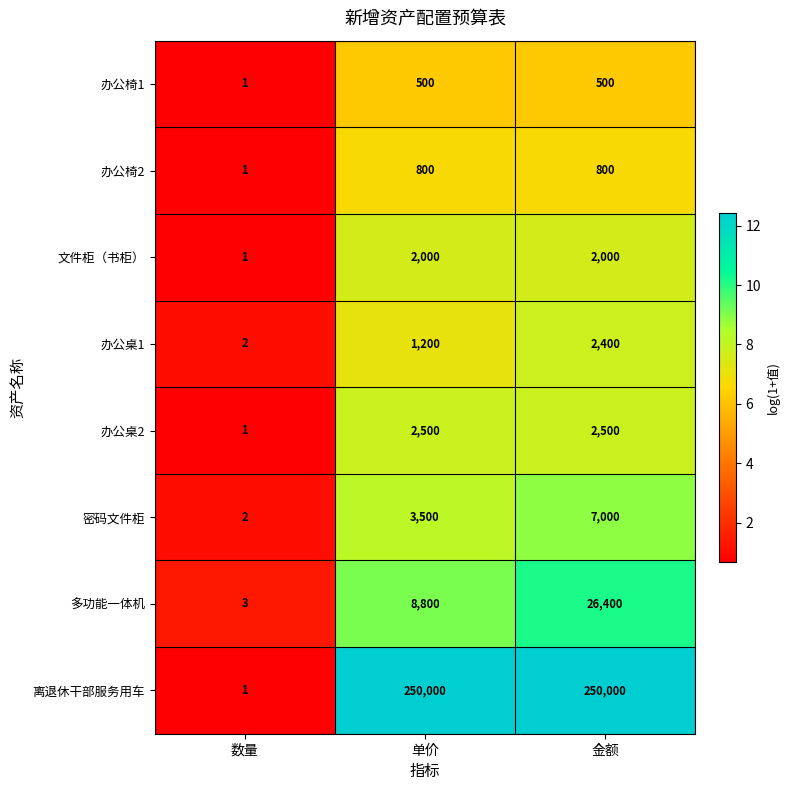

How many categories are shown in the chart?

3